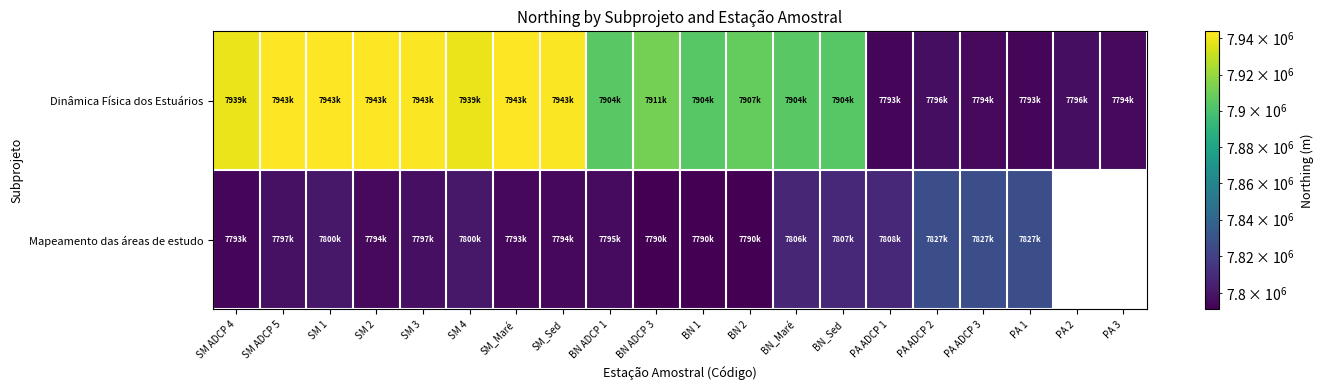

What is the smallest value displayed?

7790949.0